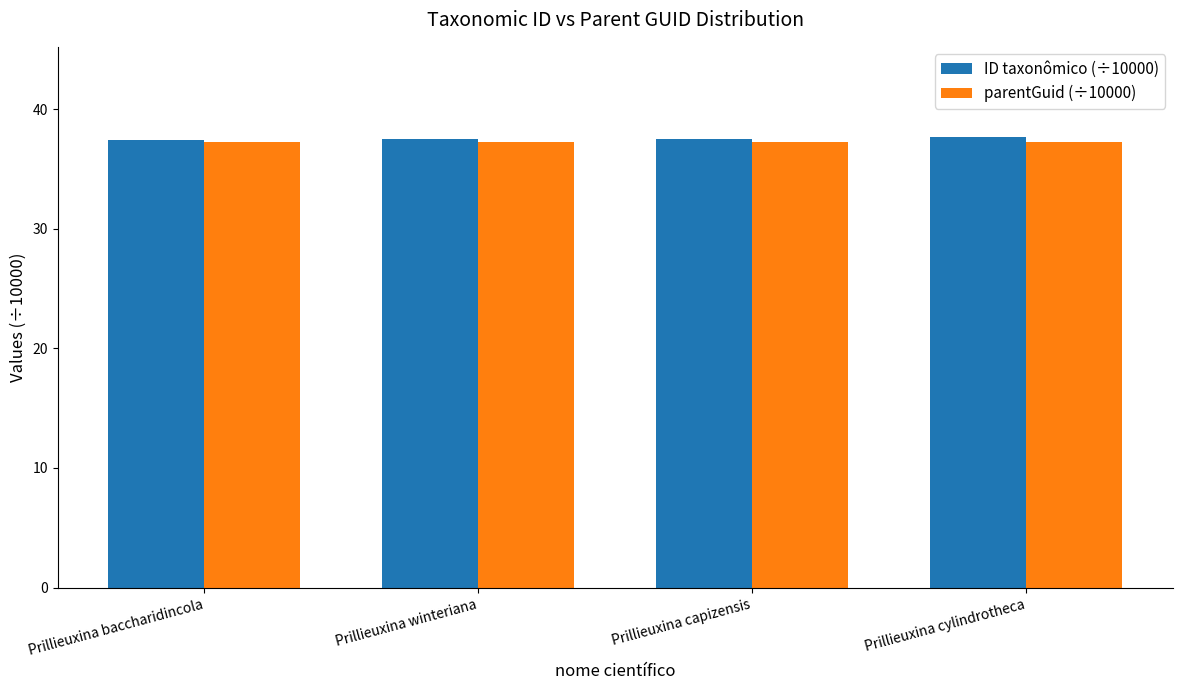

Is it true that ID taxonômico (÷10000) equals 63.3 at Prillieuxina winteriana?

False